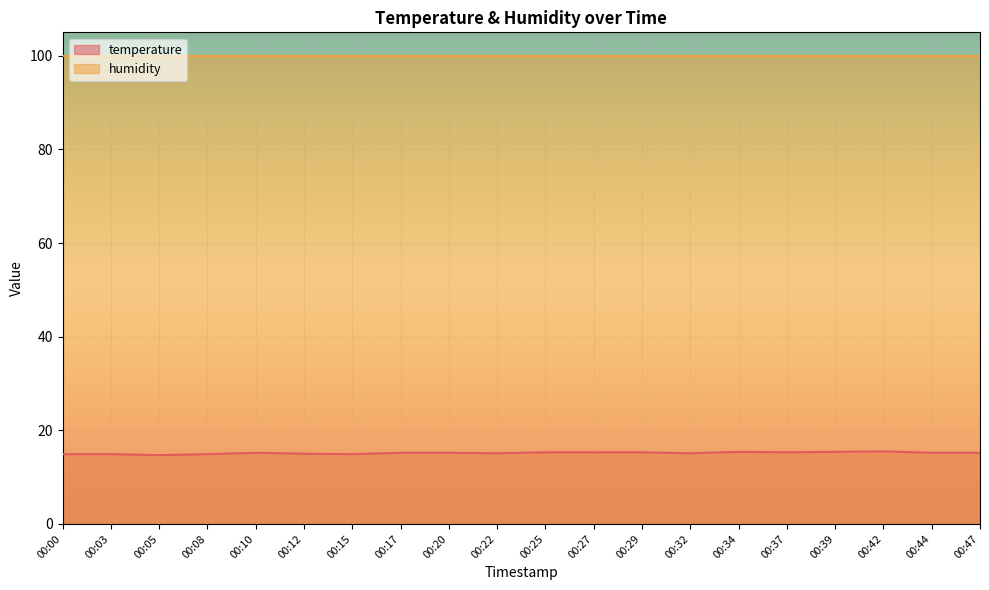

What is the difference between the values at 00:32 and 00:34?

0.3